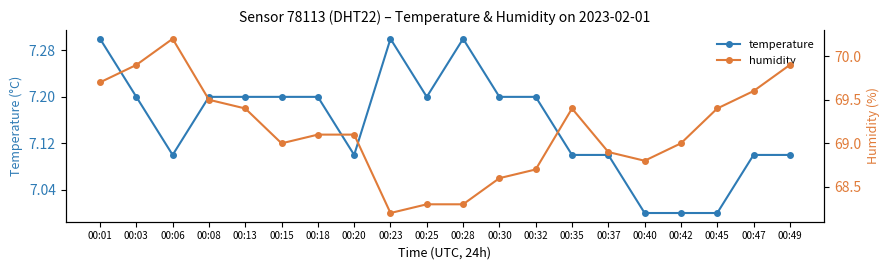

True or false: temperature and humidity cross at least once.

False